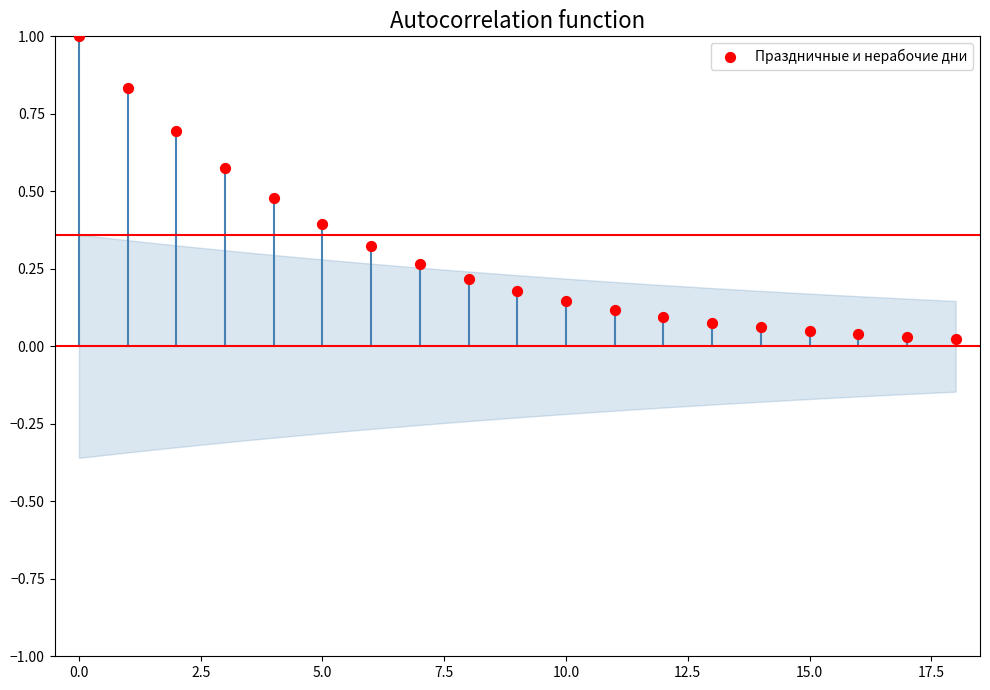

What is the range of Y values (max minus min)?

1.0